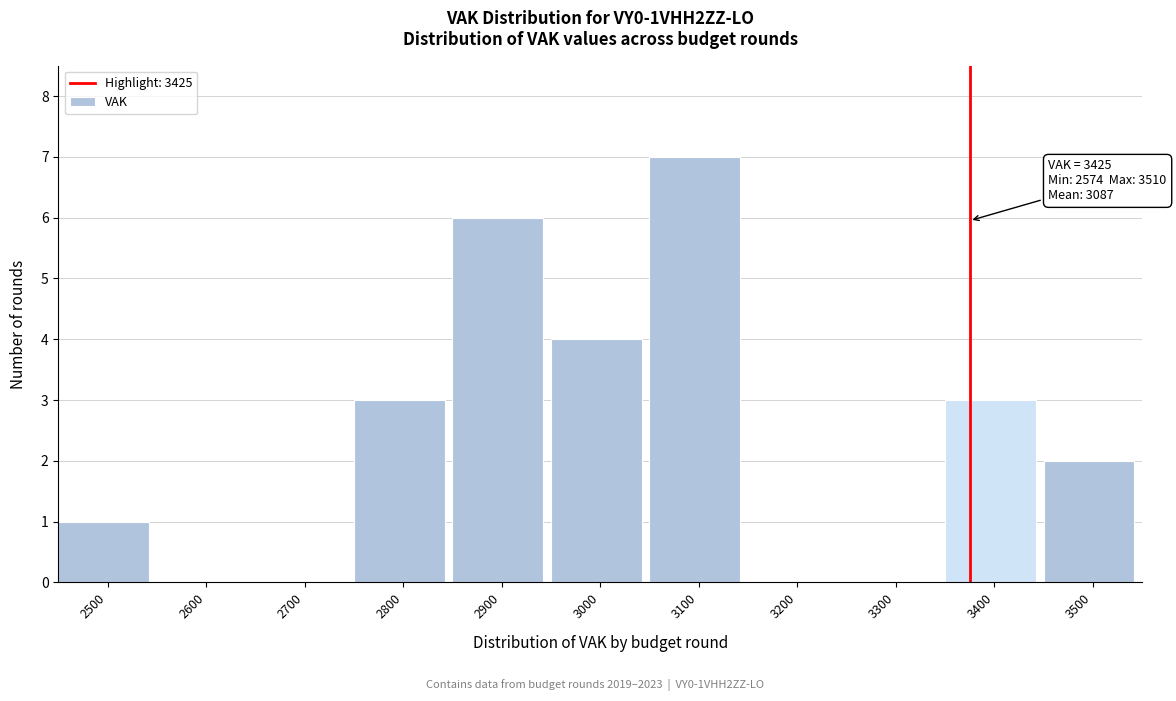

Reading left to right, transcribe all the data shown in this chart.

2500=1	2600=0	2700=0	2800=3	2900=6	3000=4	3100=7	3200=0	3300=0	3400=3	3500=2